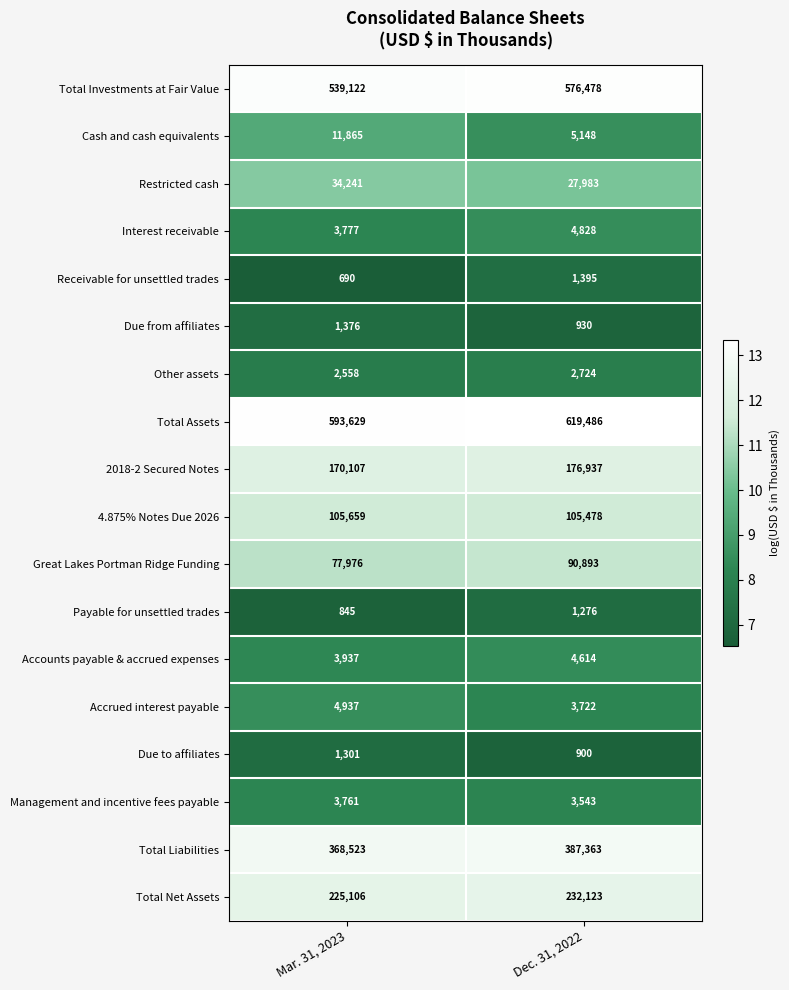

Which series has the largest total across all categories?

Total Assets